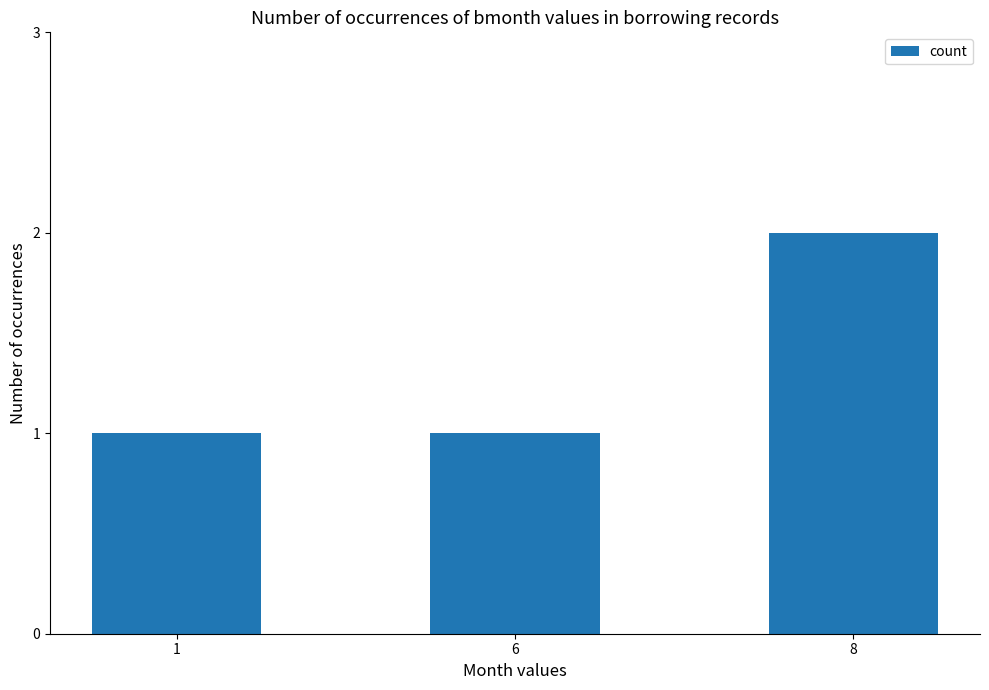

What is the value of the 2nd bar from the left?

1